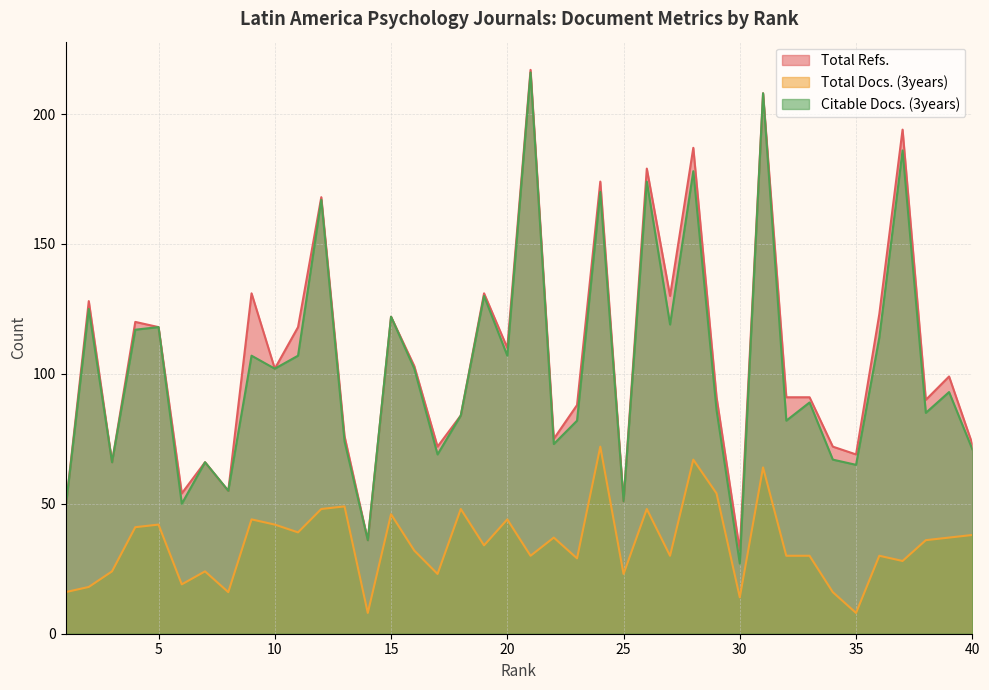

At which label is Citable Docs. (3years) closest to 121?

15